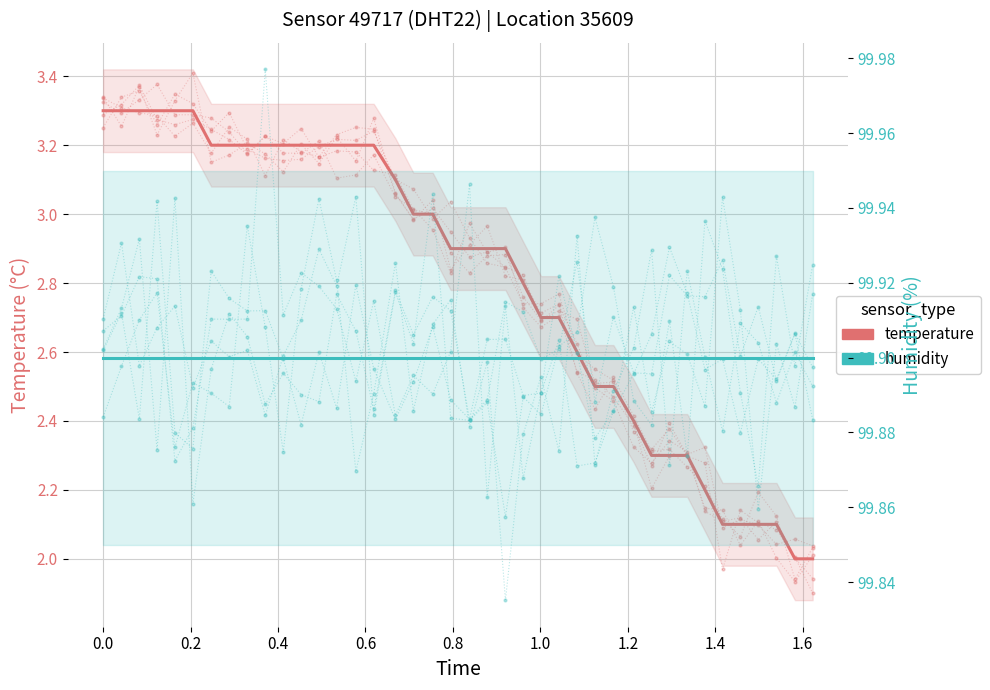

Which series has the largest total across all categories?

humidity